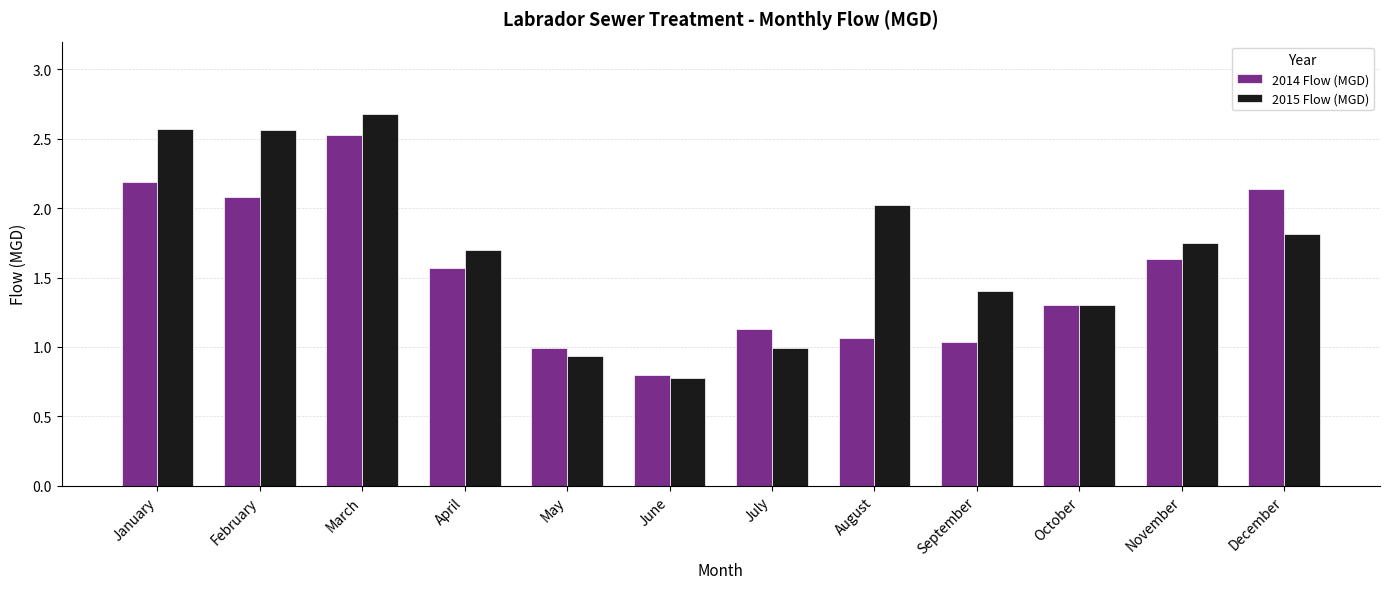

The 2015 Flow (MGD) series shows 0.7 at September. True or false?

False